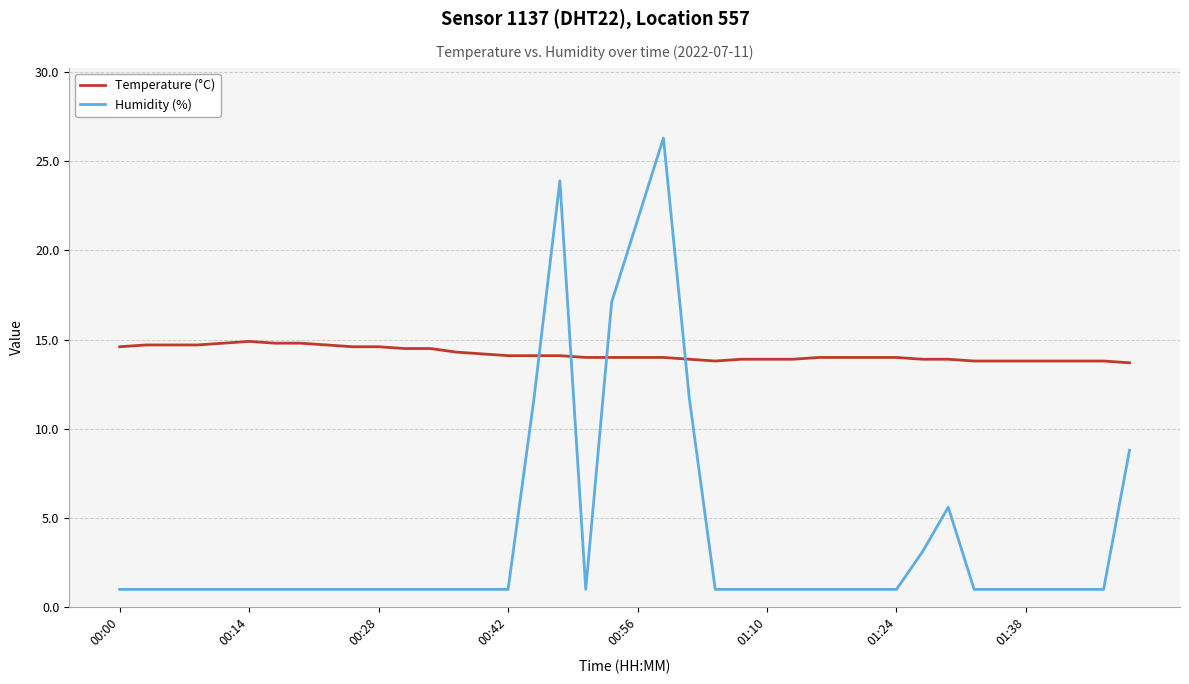

What is the maximum value shown in the chart?

26.3